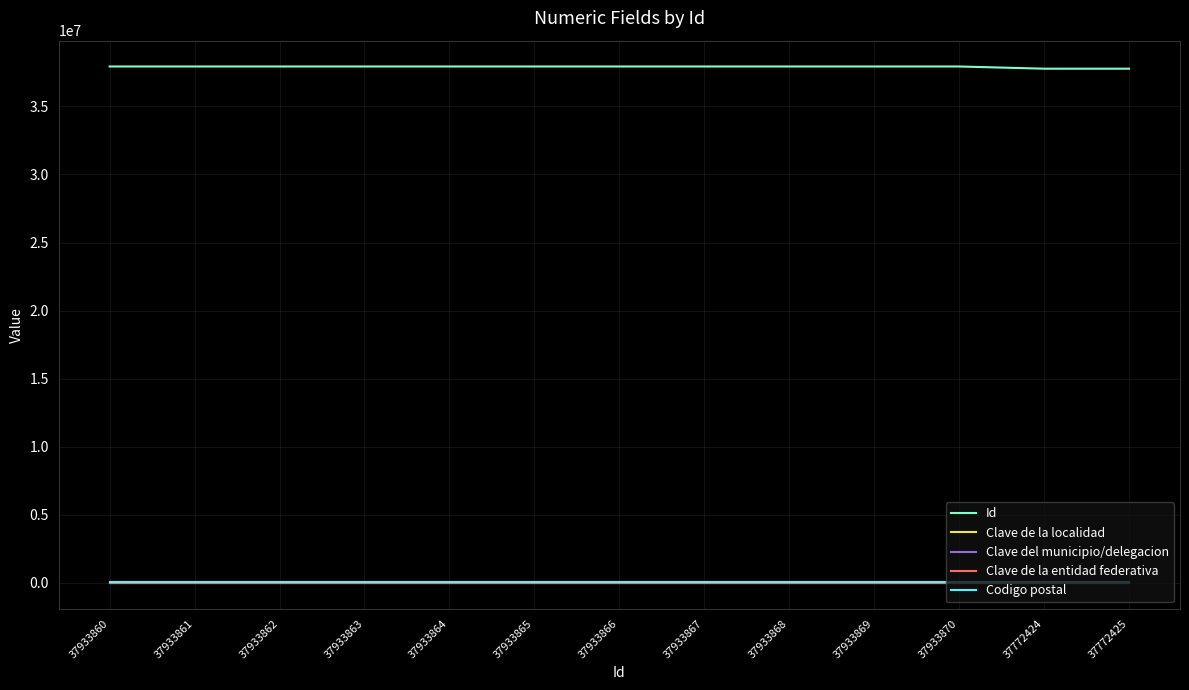

Which series has the widest spread of values?

Id